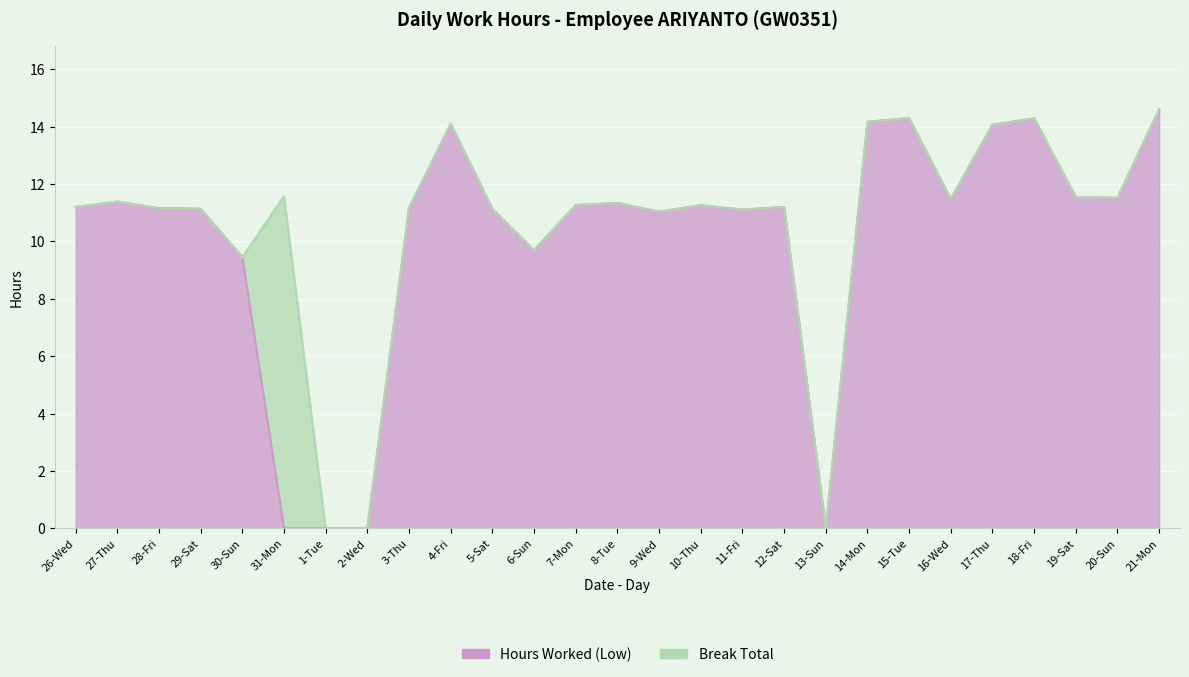

At which category does the data reach its first local valley?

6-Sun